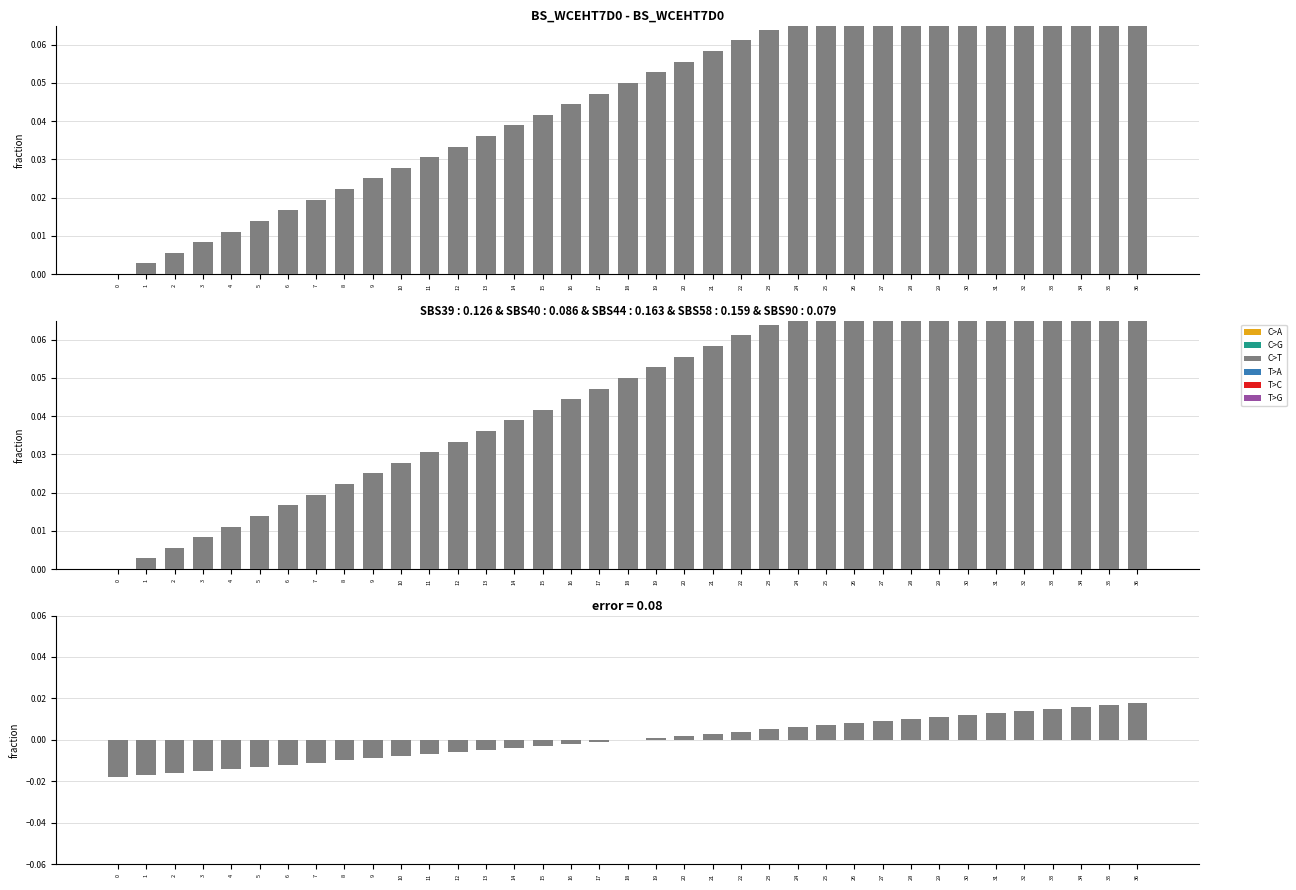

Reading right to left, what are all the values shown in this chart?

36=0.0	35=0.0	34=0.0	33=0.0	32=0.0	31=0.0	30=0.0	29=0.0	28=0.0	27=0.0	26=0.0	25=0.0	24=0.0	23=0.0	22=0.0	21=0.0	20=0.0	19=0.0	18=0.0	17=-0.0	16=-0.0	15=-0.0	14=-0.0	13=-0.0	12=-0.0	11=-0.0	10=-0.0	9=-0.0	8=-0.0	7=-0.0	6=-0.0	5=-0.0	4=-0.0	3=-0.0	2=-0.0	1=-0.0	0=-0.0